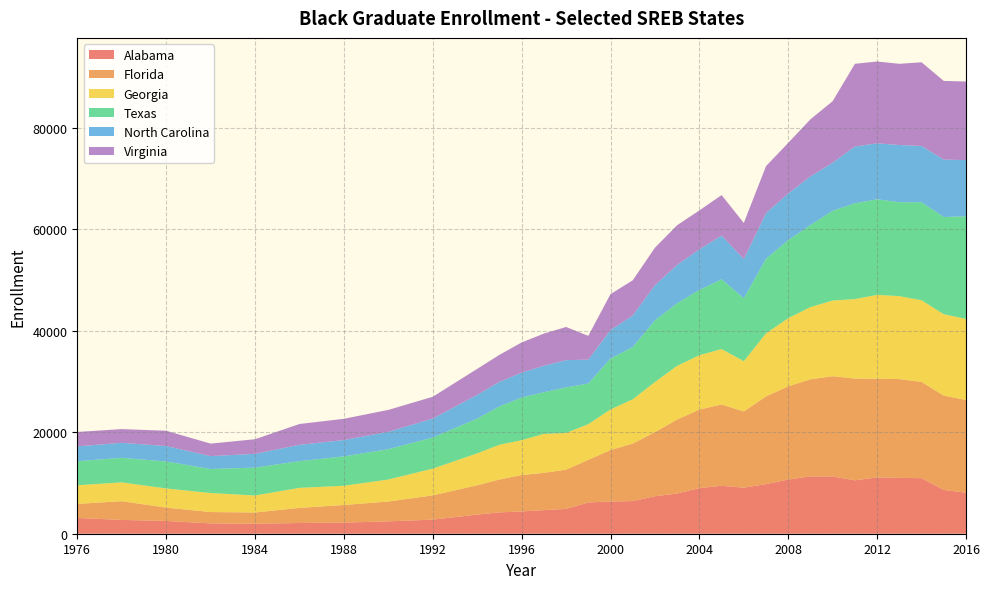

True or false: Alabama has a value of 8084.0 at 2016.

True